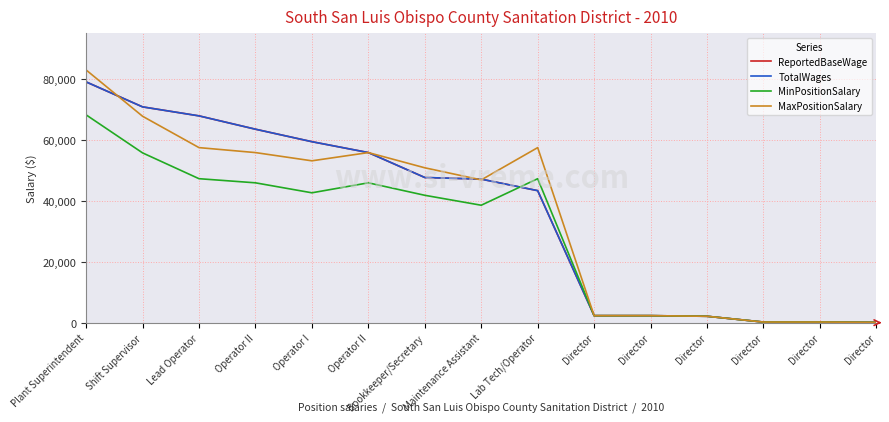

Is the value of TotalWages at Operator I greater than the value of ReportedBaseWage at Director?

Yes